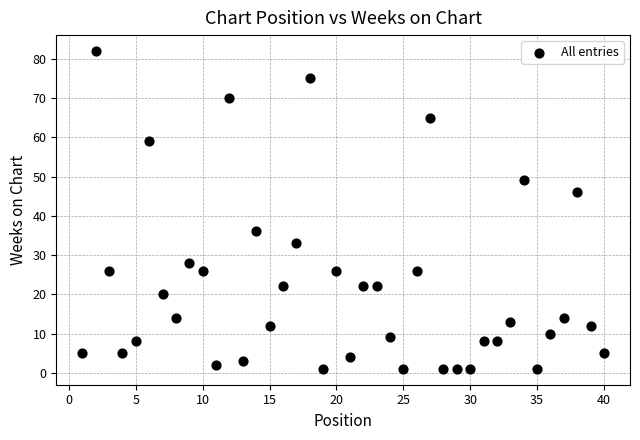

What is the range of X values (max minus min)?

39